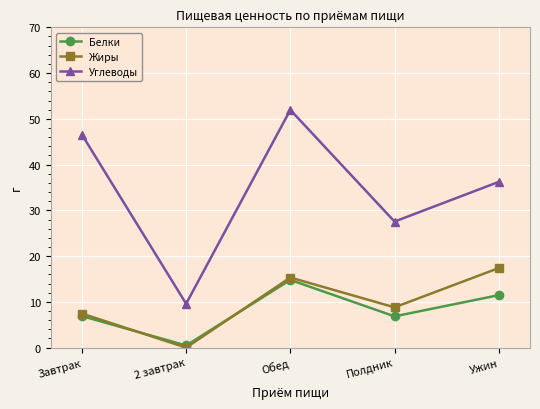

Rank the categories by Углеводы value from highest to lowest.

Обед, Завтрак, Ужин, Полдник, 2 завтрак